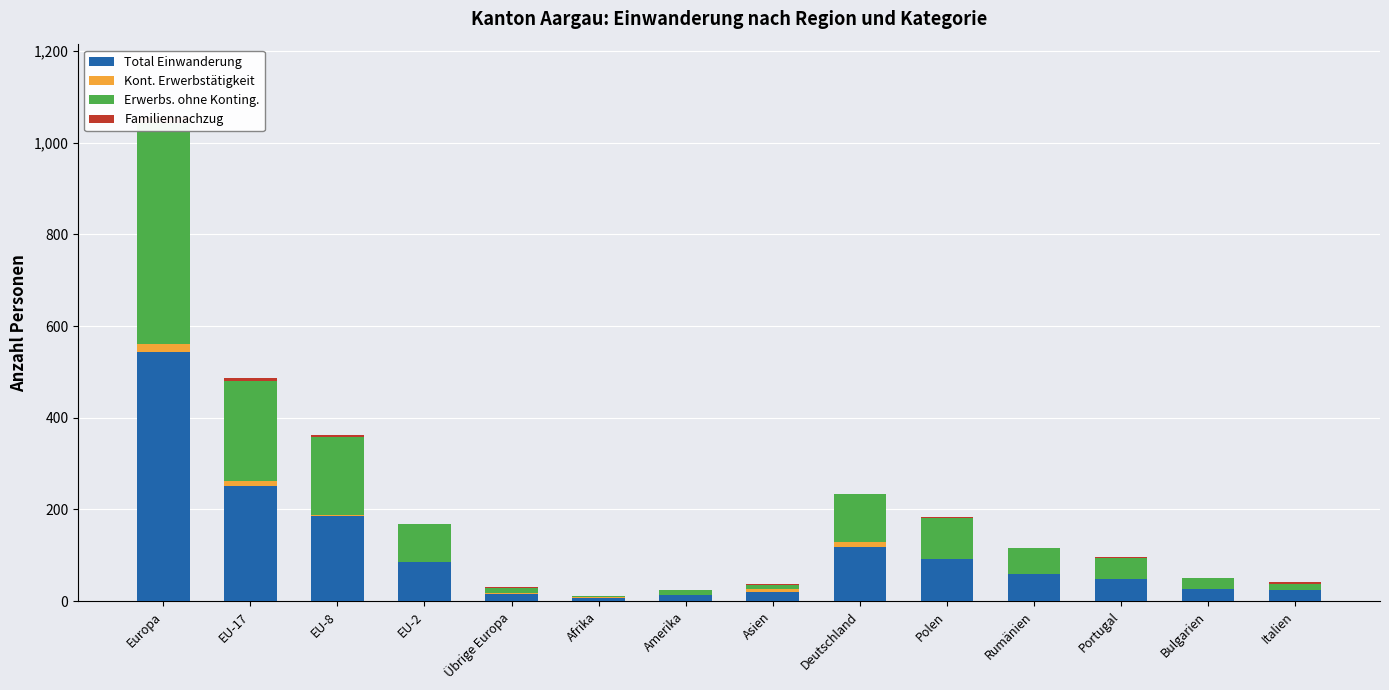

What value does the Erwerbs. ohne Konting. series have at Europa?

482